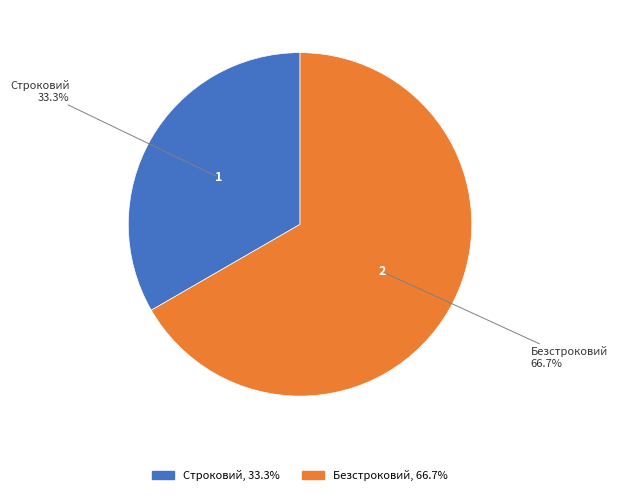

Is there a majority slice in this chart?

Yes